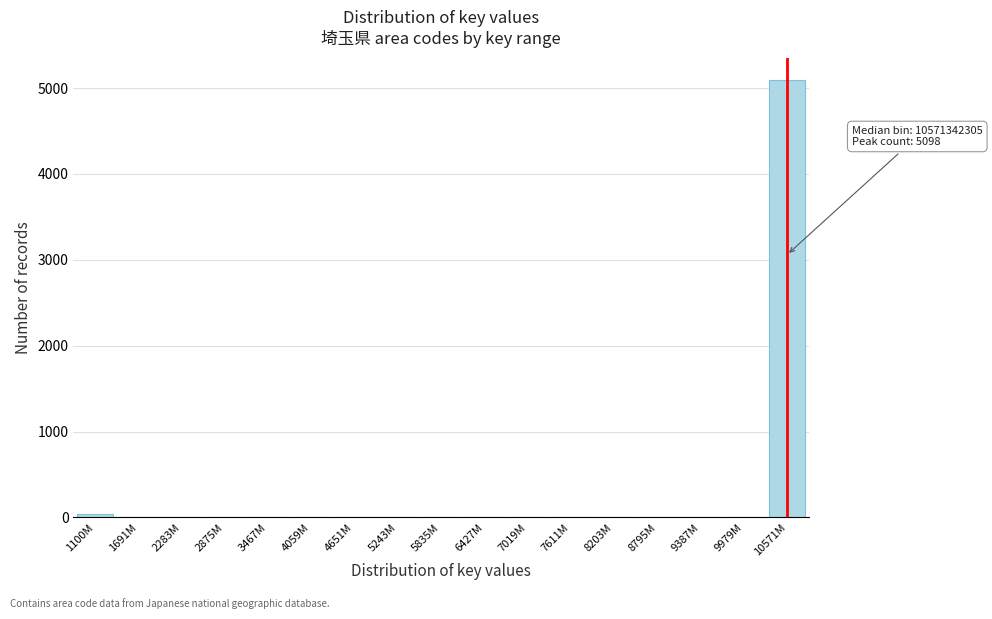

Reading right to left, transcribe all the data shown in this chart.

10571M=5098	9979M=0	9387M=0	8795M=0	8203M=0	7611M=0	7019M=0	6427M=0	5835M=0	5243M=0	4651M=0	4059M=0	3467M=0	2875M=0	2283M=0	1691M=0	1100M=40